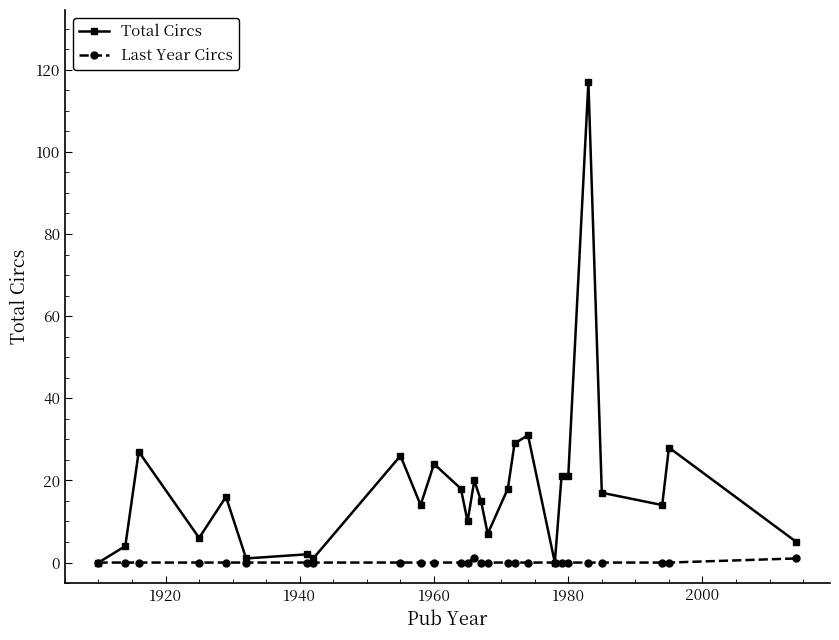

List the series in order of their peak value, lowest first.

Last Year Circs, Total Circs